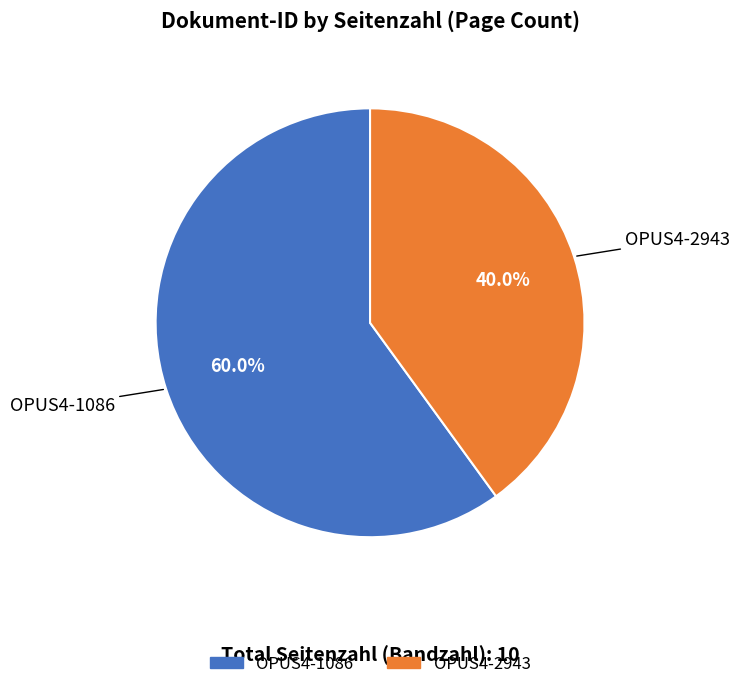

What percentage is the OPUS4-2943 slice, to the nearest percent?

40%